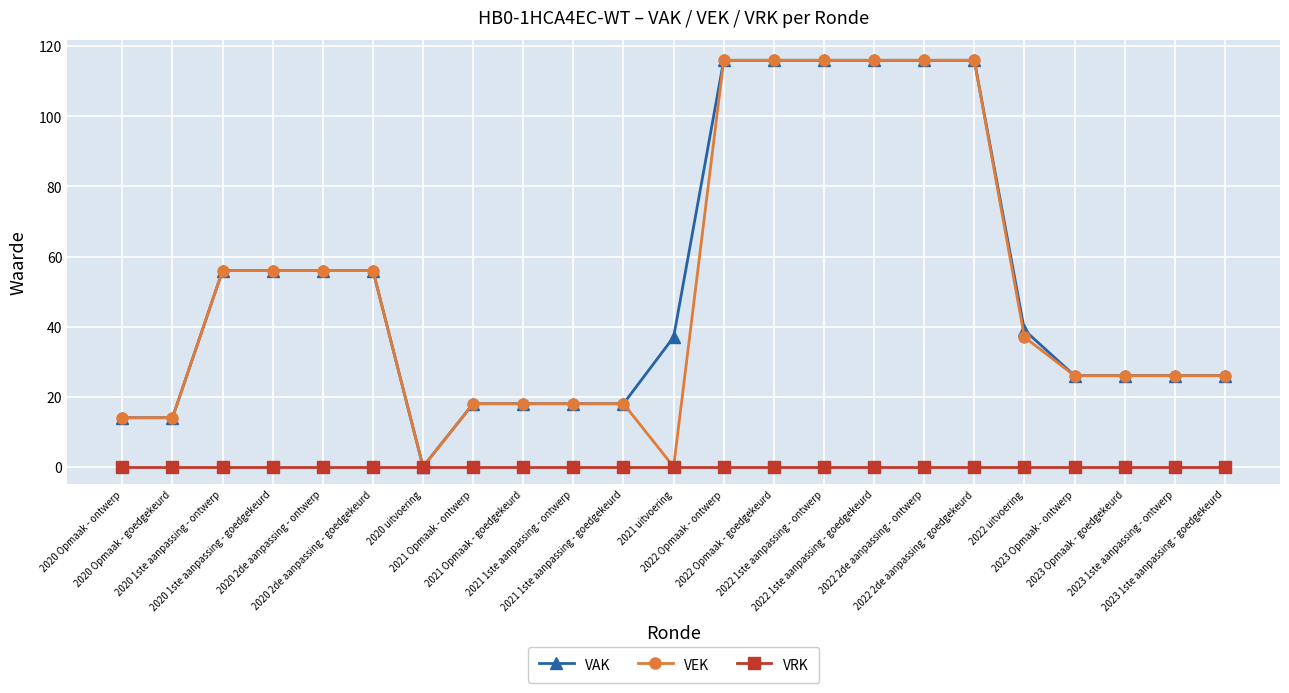

What is the difference between the maximum and minimum values in the VAK series?

116